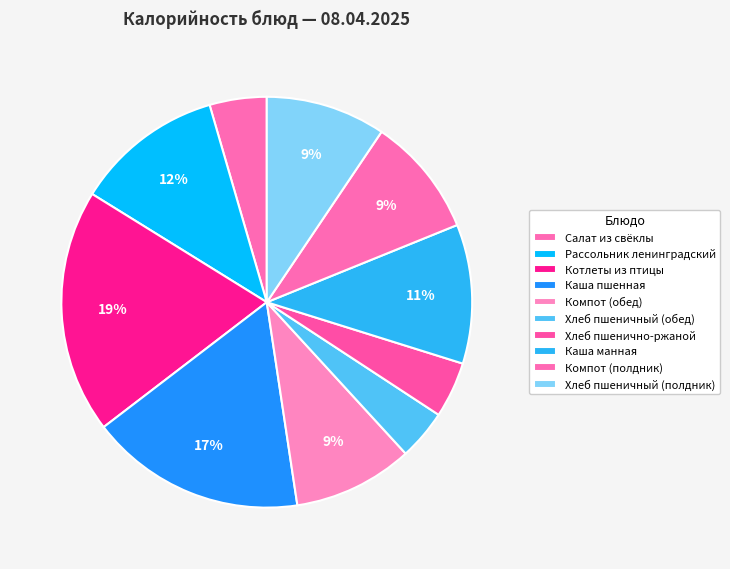

How many segments does this pie chart have?

10